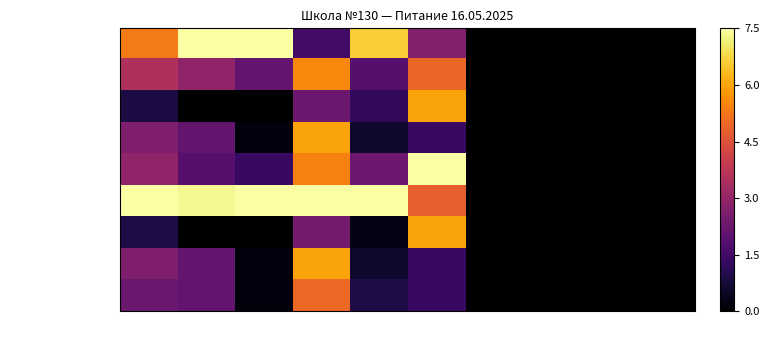

Which series has the largest range (max minus min)?

Мясо птицы, припущ